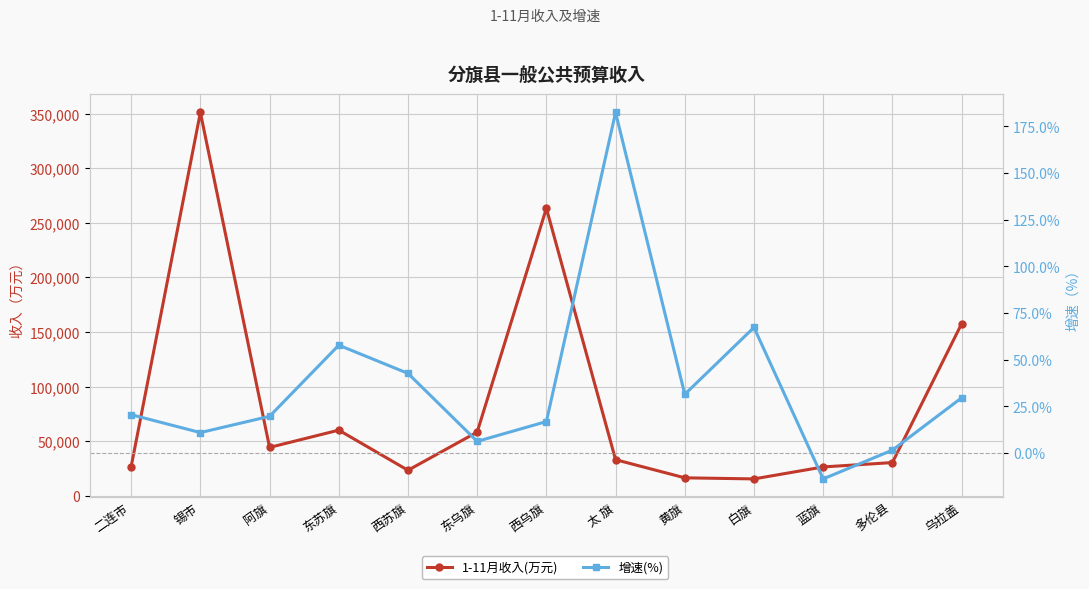

Which label corresponds to the smallest value in the chart?

蓝旗